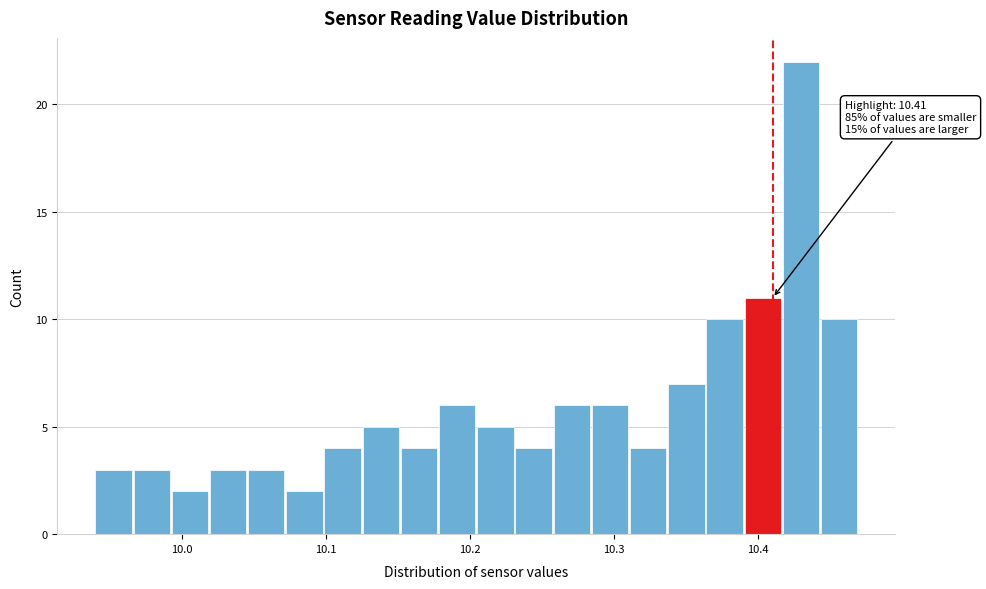

Read against the x-axis, roughly where is the centre of the tallest bar?

10.43